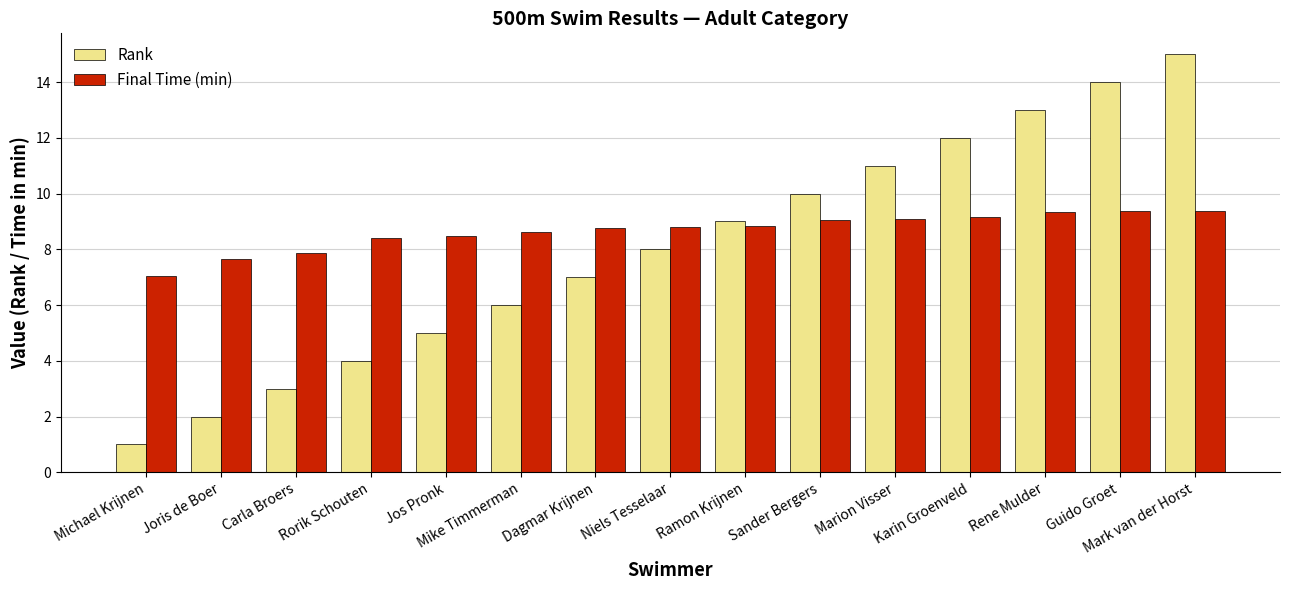

Are the bars horizontal?

No